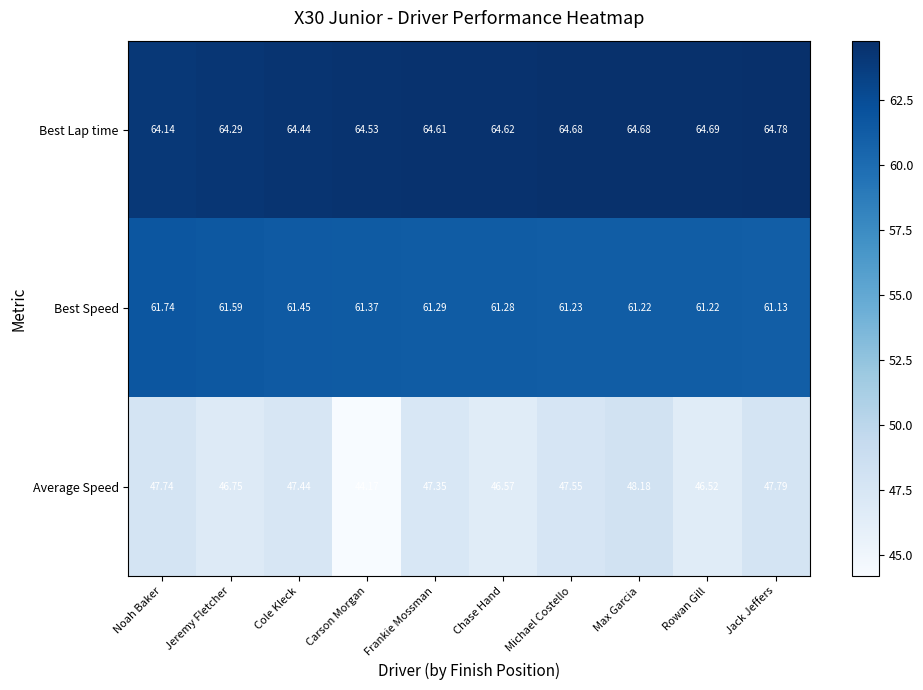

Which category has the lowest value in the Average Speed series?

Carson Morgan